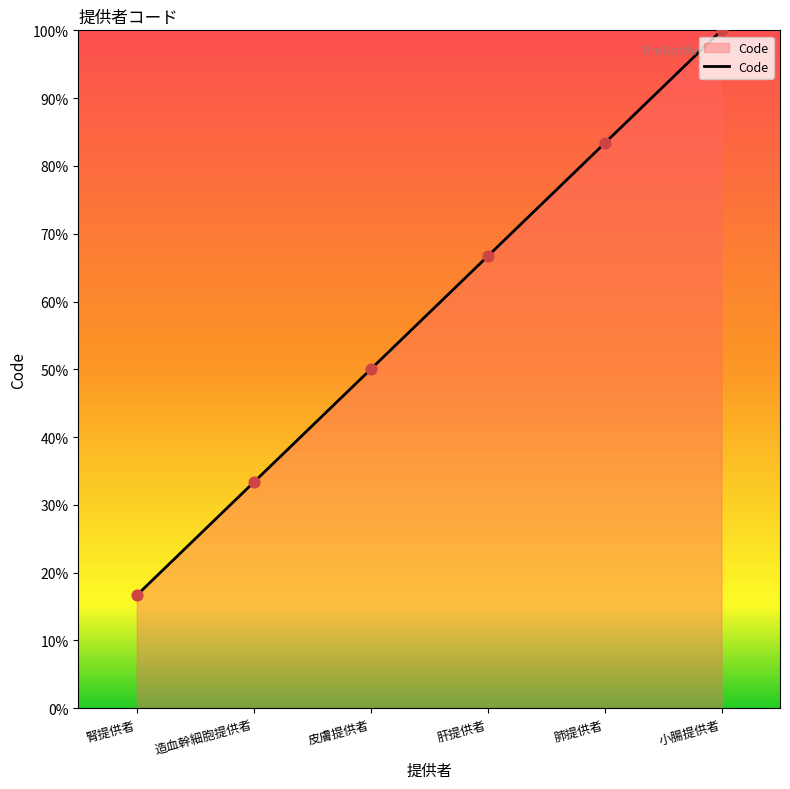

Approximately how many times larger is the value at 皮膚提供者 compared to 小腸提供者?

0.5